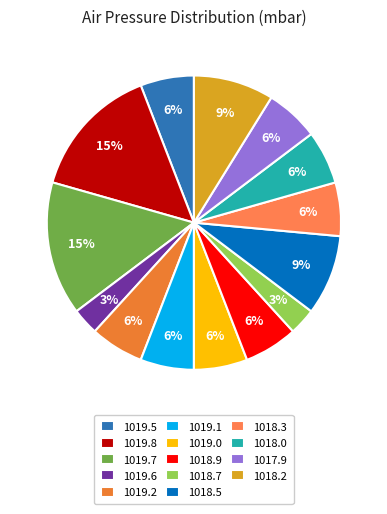

Does 1019.5 account for over 50% of the chart?

No